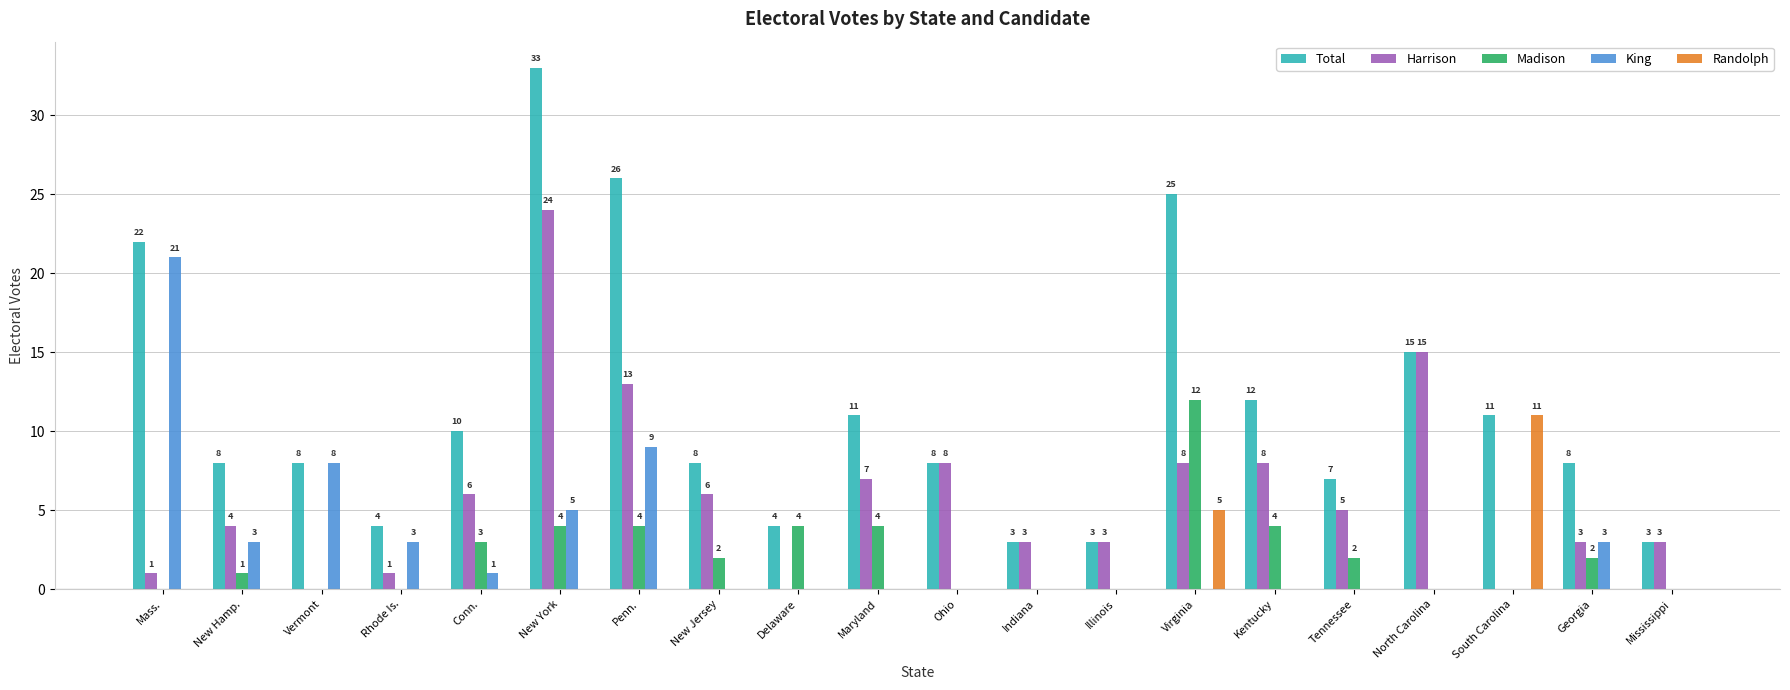

Reading left to right, extract all data points from this chart.

Total: 22	8	8	4	10	33	26	8	4	11	8	3	3	25	12	7	15	11	8	3
Harrison: 1	4	0	1	6	24	13	6	0	7	8	3	3	8	8	5	15	0	3	3
Madison: 0	1	0	0	3	4	4	2	4	4	0	0	0	12	4	2	0	0	2	0
King: 21	3	8	3	1	5	9	0	0	0	0	0	0	0	0	0	0	0	3	0
Randolph: 0	0	0	0	0	0	0	0	0	0	0	0	0	5	0	0	0	11	0	0